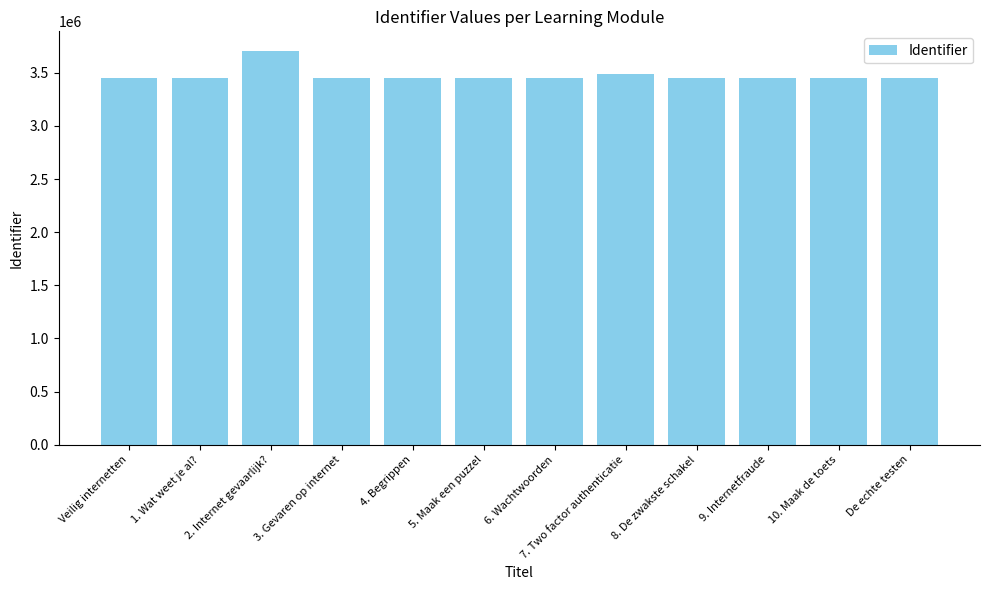

What is the minimum value shown in the chart?

3449523